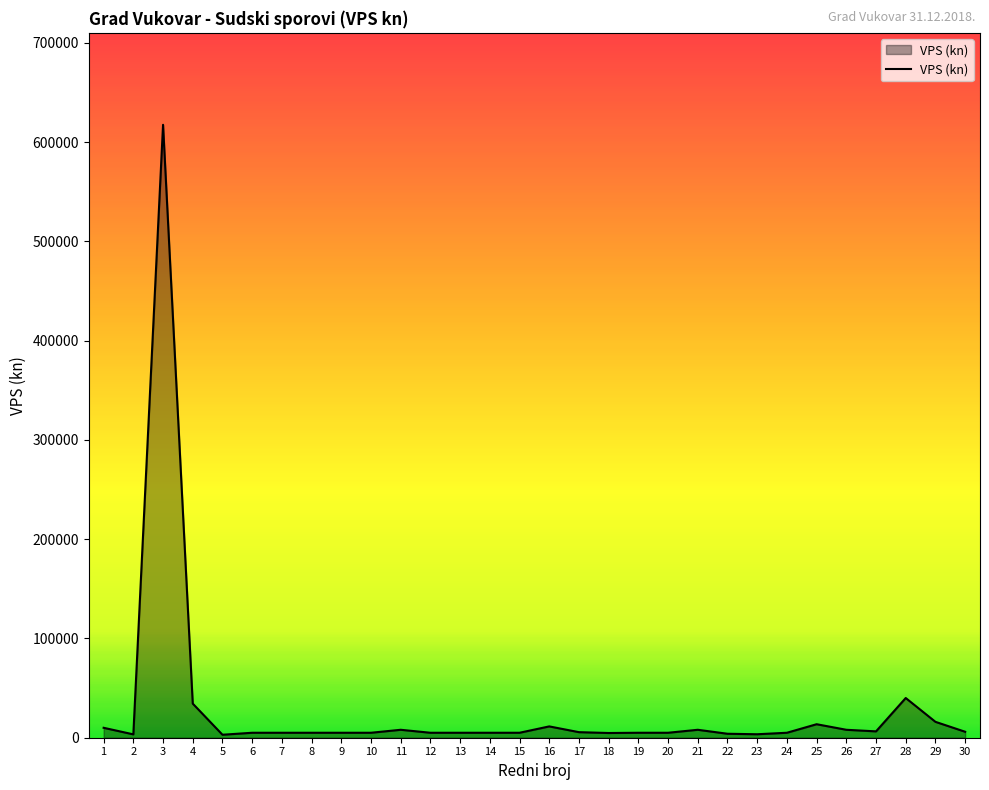

What is the sum of all values?

863381.0